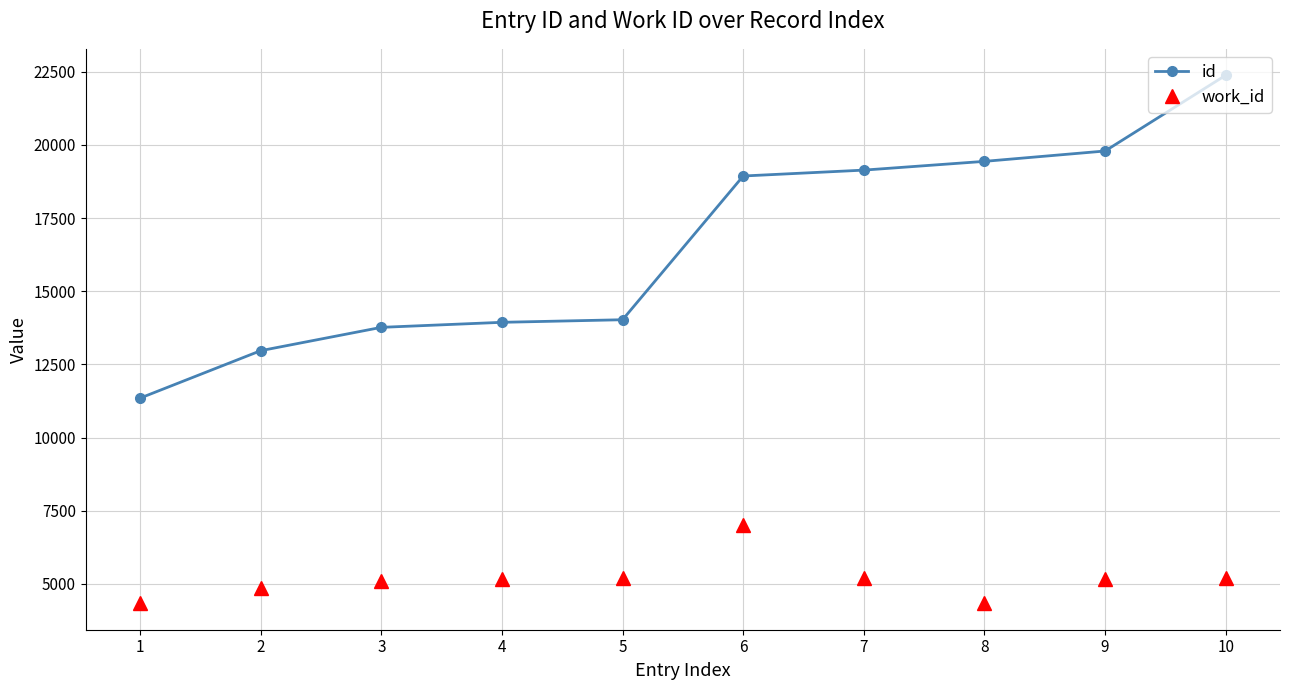

How many values in the id series are below 18936?

5